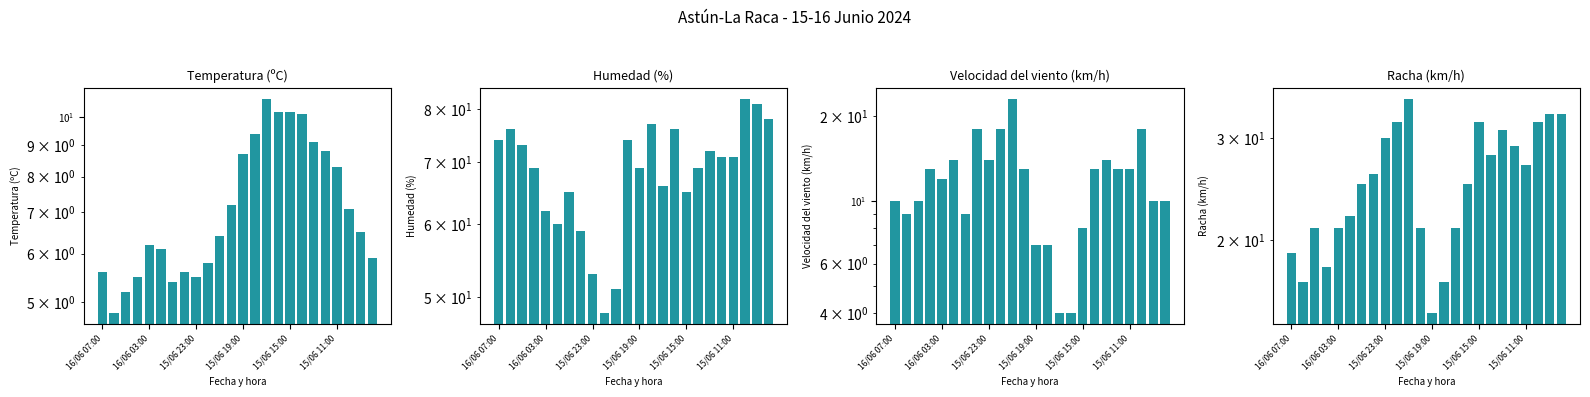

Which series changed the most between 11 and 22?

Racha (km/h)